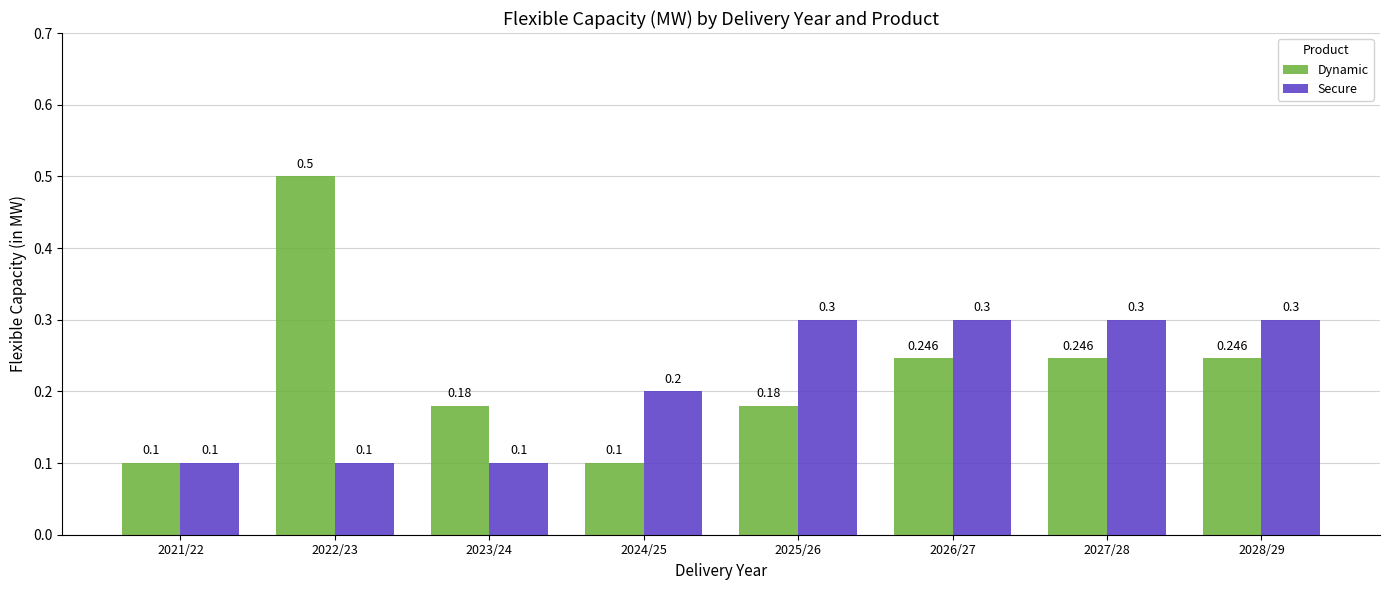

How many groups of bars are there?

8